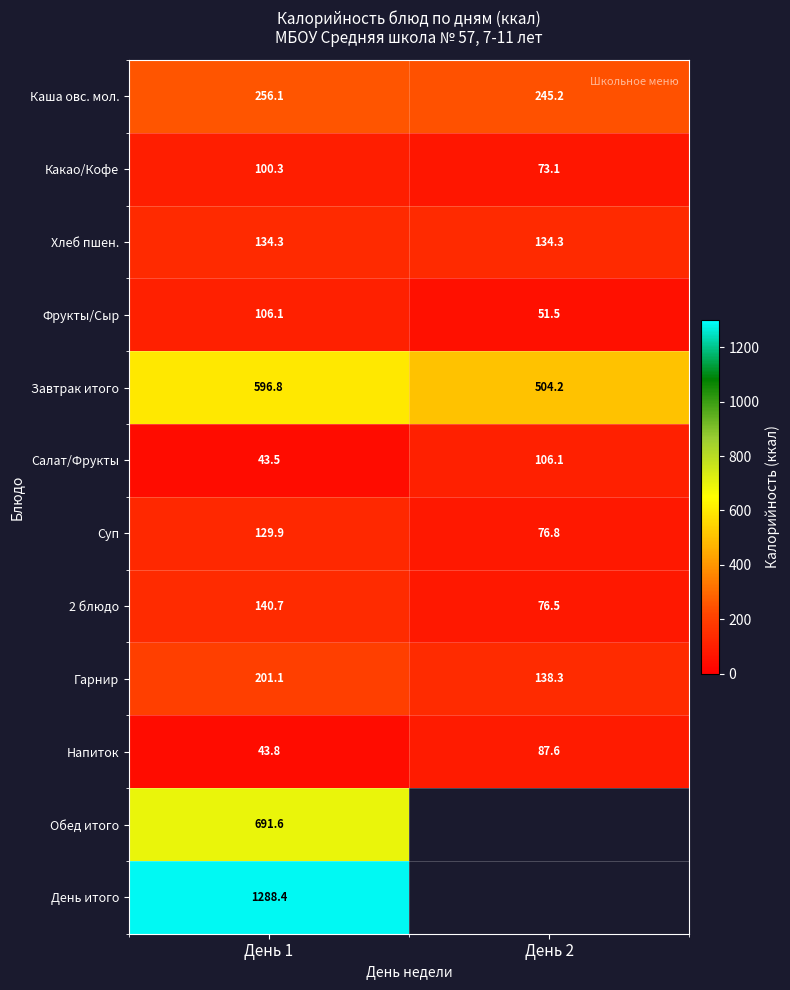

What is the approximate value of Гарнир at День 2?

138.3